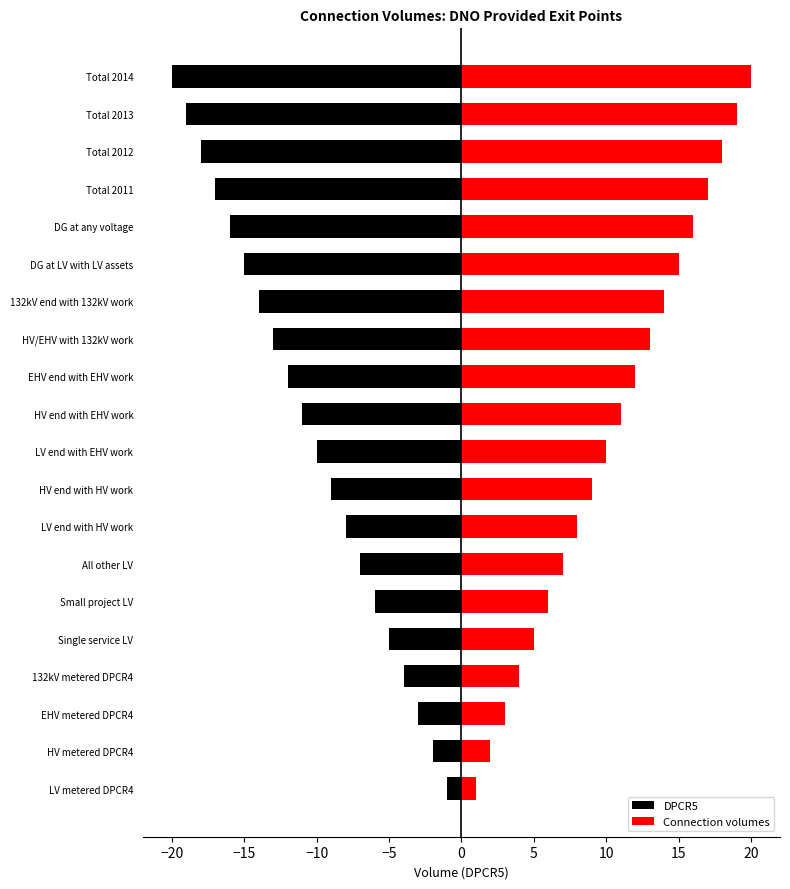

What value does the DPCR5 series have at DG at any voltage, to the nearest 5?

-15